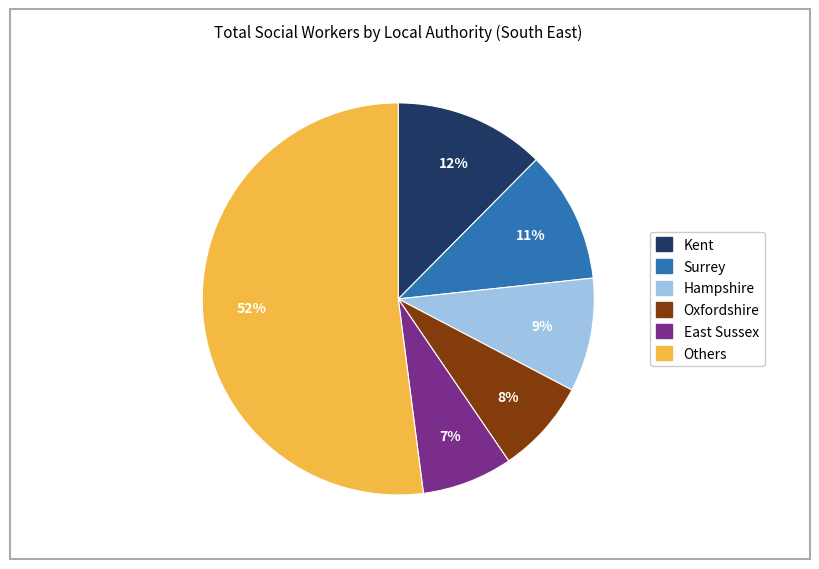

Is there a majority slice in this chart?

Yes